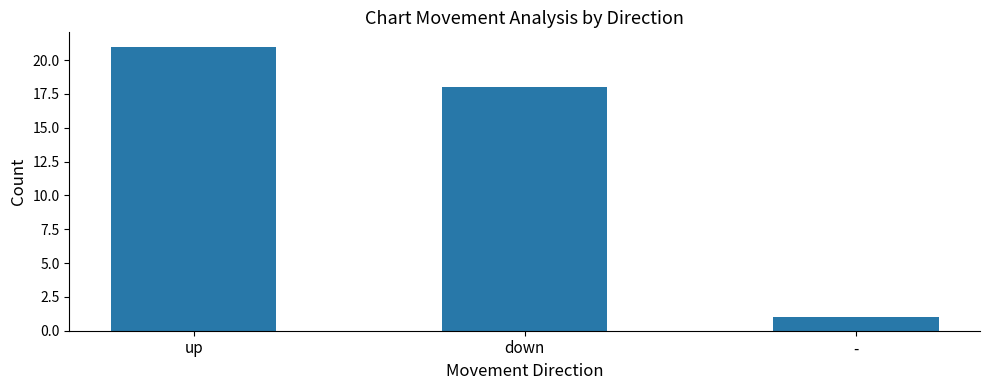

What is the value of the 1st bar from the left?

21